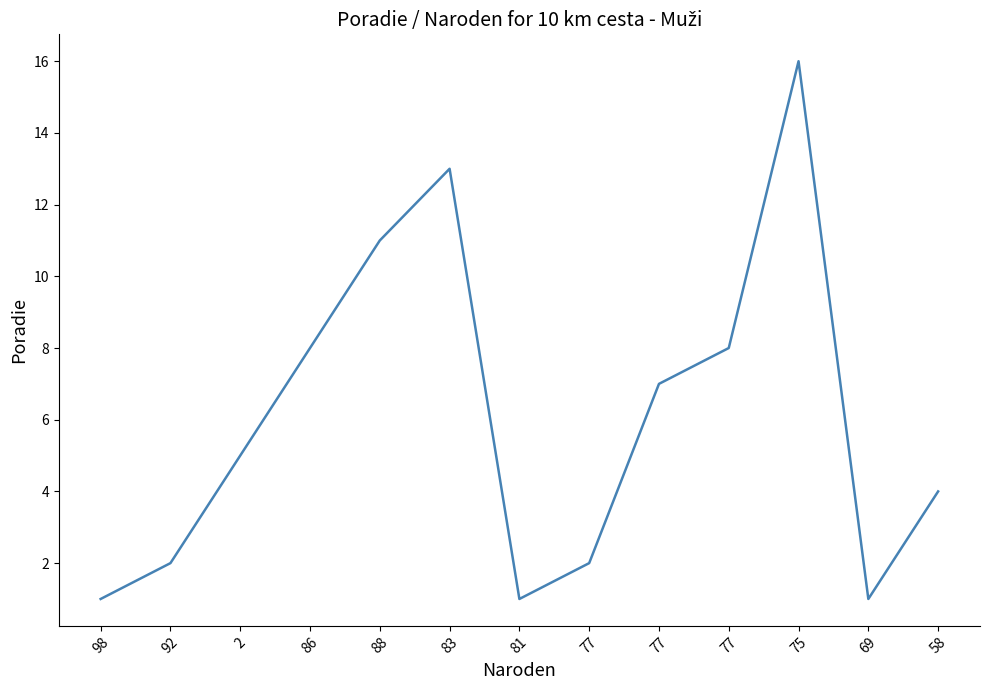

Is it true that the value at 77 is 3?

False